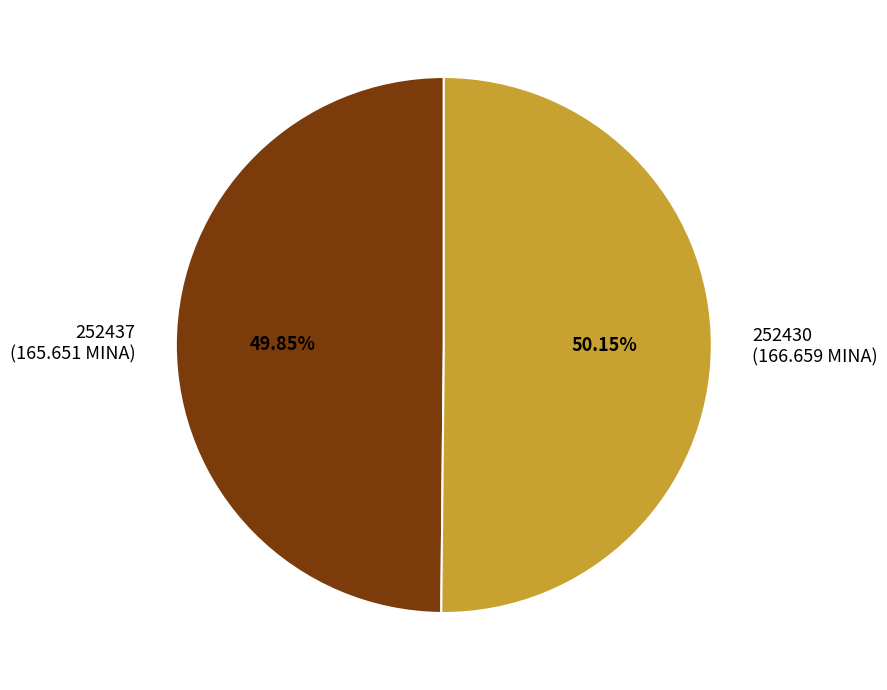

Approximately how many times larger is the value at 252437 (165.651 MINA) compared to 252430 (166.659 MINA)?

1.0